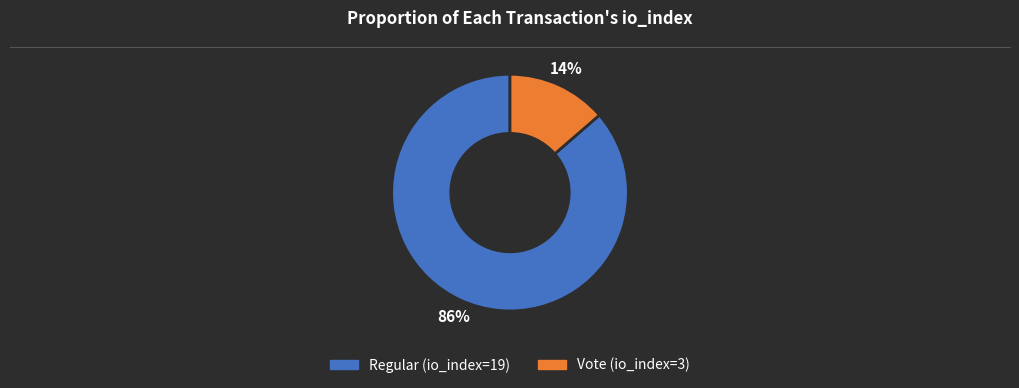

How many slices are in this pie chart?

2